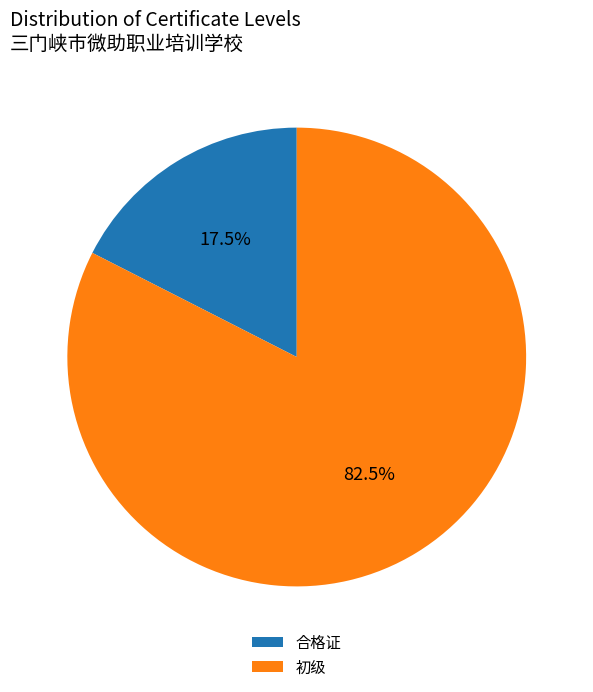

To the nearest percent, what is the difference between the largest and smallest slice percentages?

65%